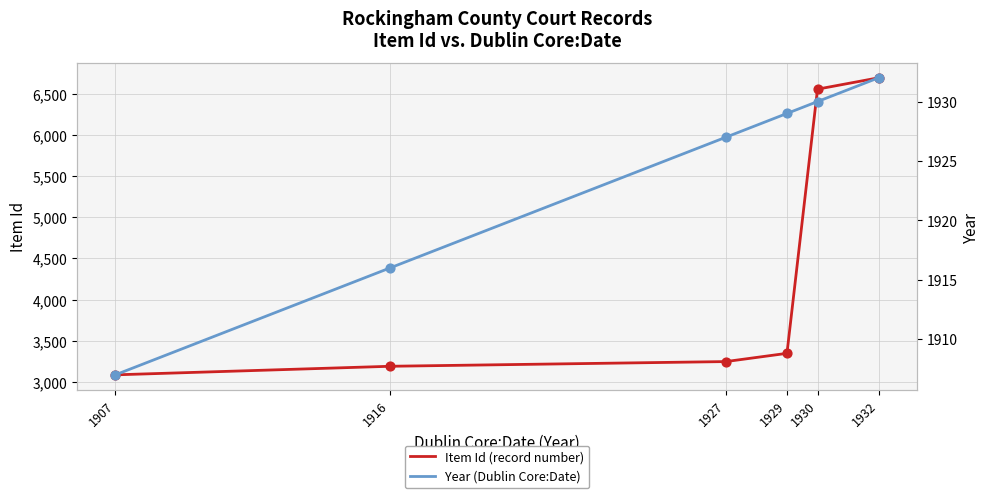

At which category is the sum across all series the highest?

1932